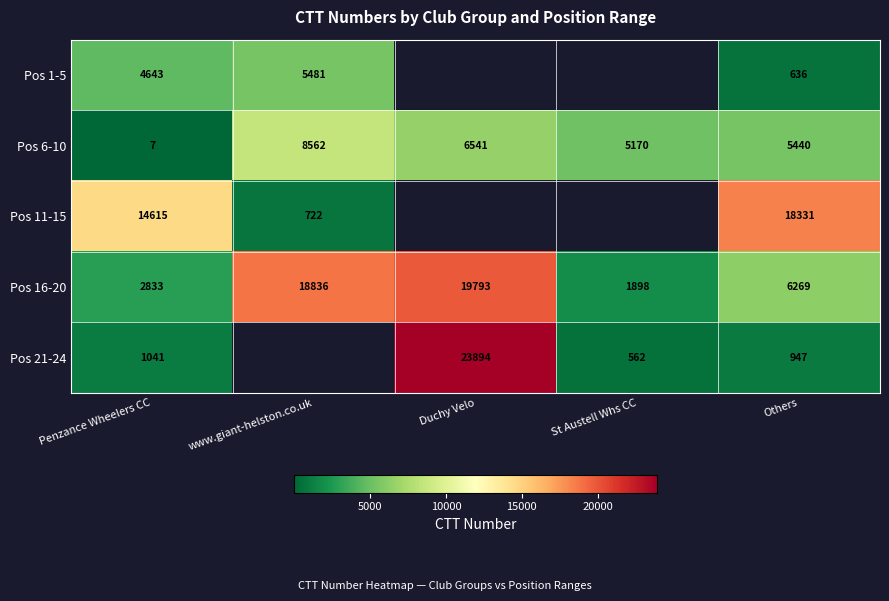

What value does the Pos 16-20 series have at St Austell Whs CC, to the nearest 100?

1900